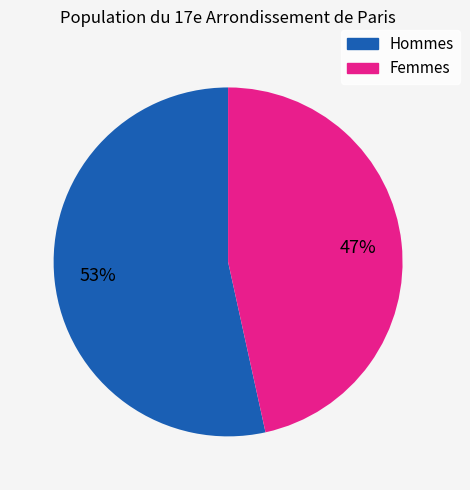

Does any single category account for the majority?

Yes